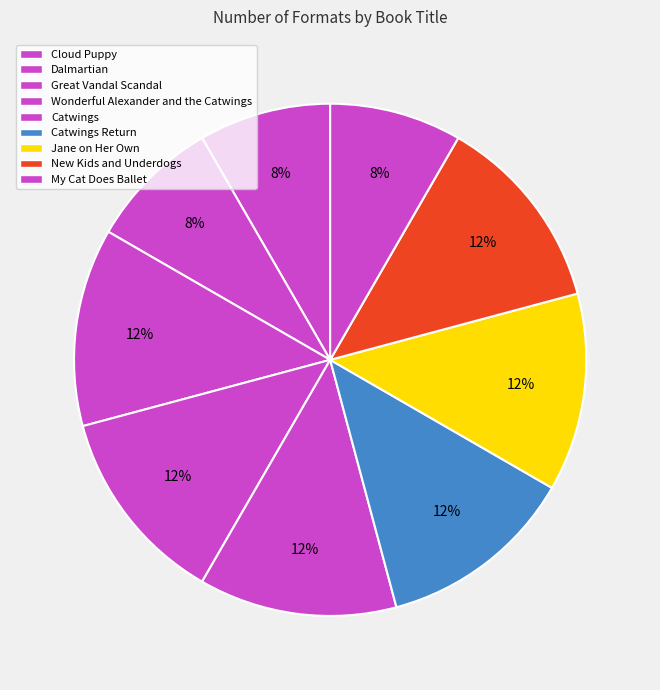

Is there any slice that represents more than half of the pie?

No